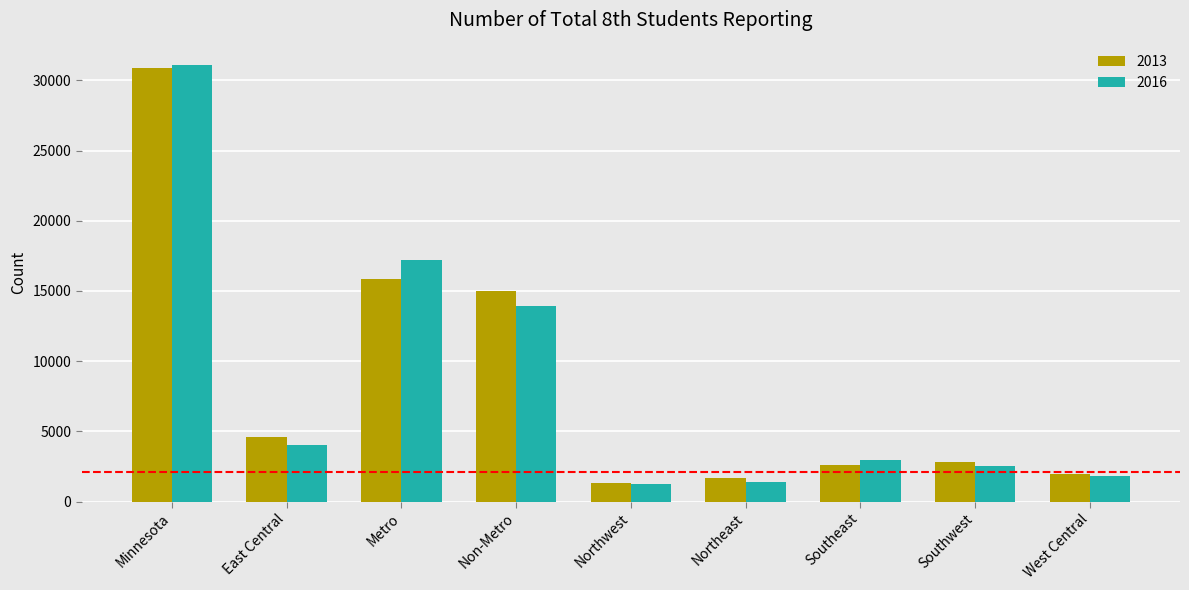

What is the total value across all series at Southwest?

5376